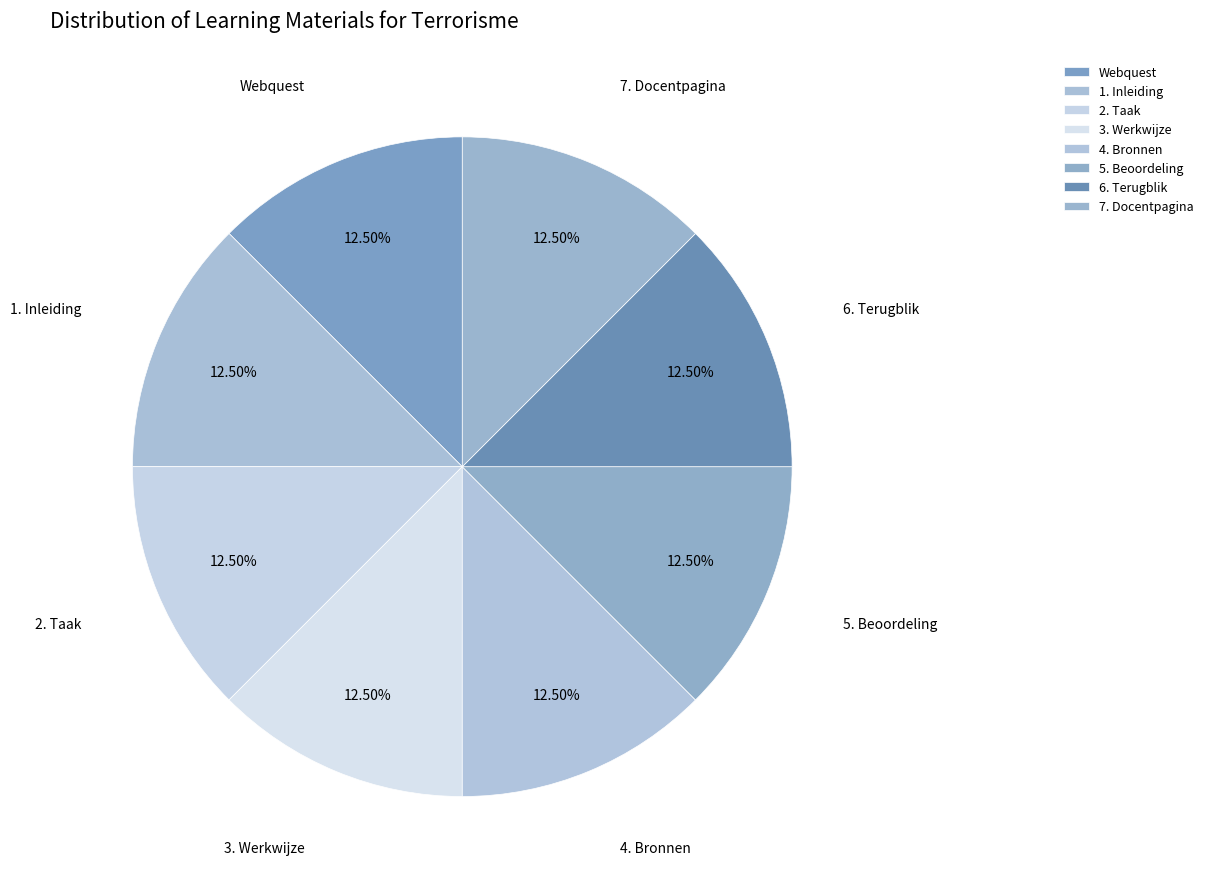

True or false: 3. Werkwijze accounts for 23% of the total.

False